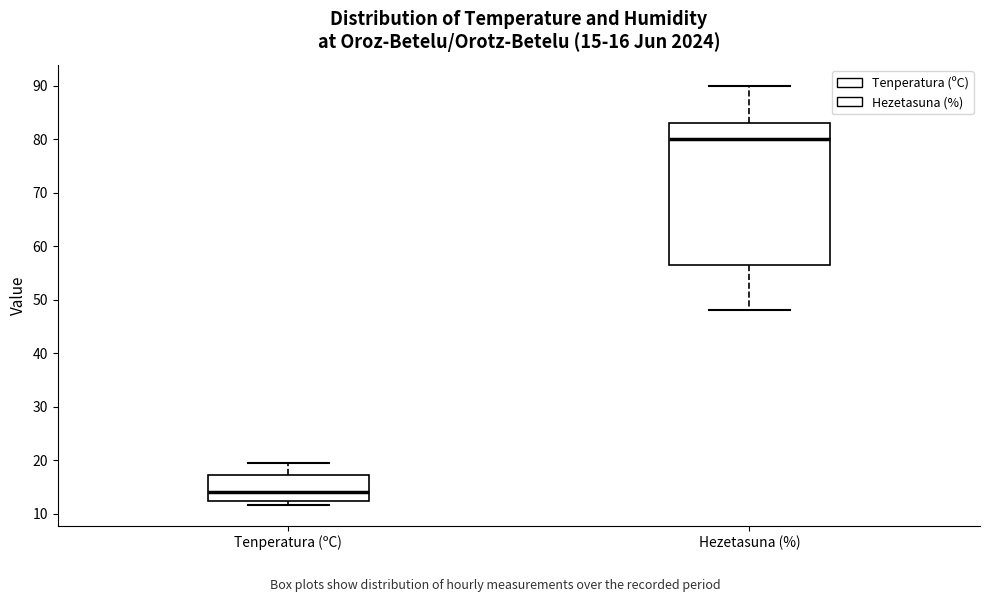

Comparing the boxes themselves (not the whiskers), which one is the tallest?

Hezetasuna (%)